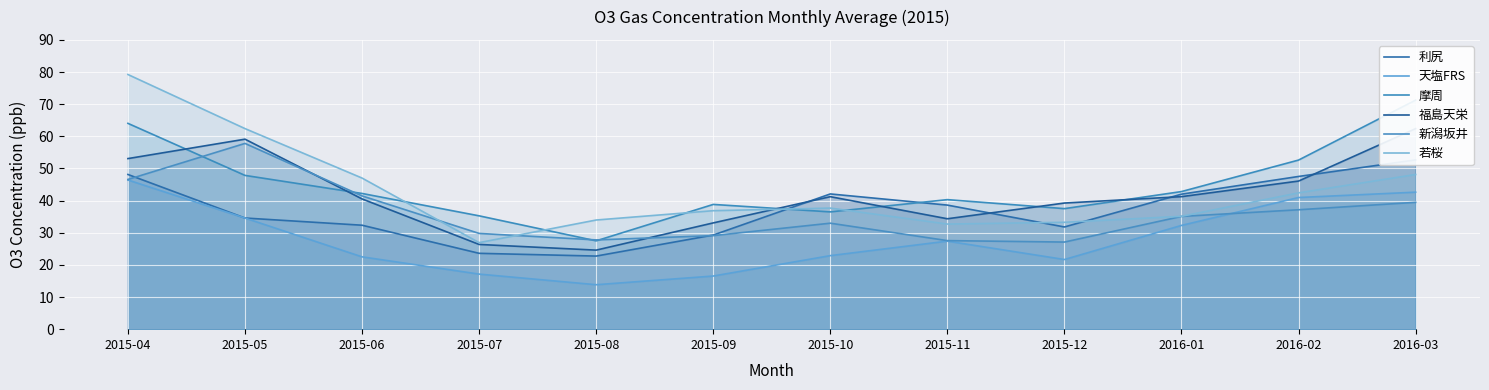

How many lines are shown in the chart?

6